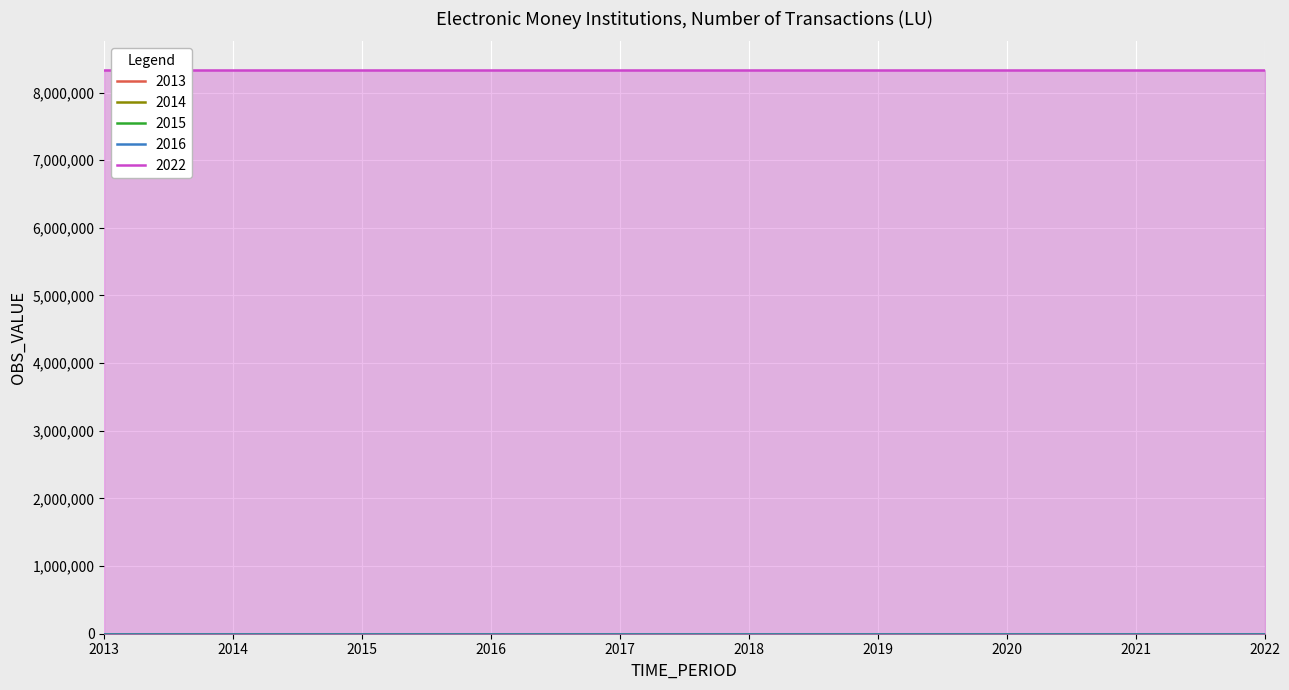

True or false: 2014 has a value of 0 at 2019.

True